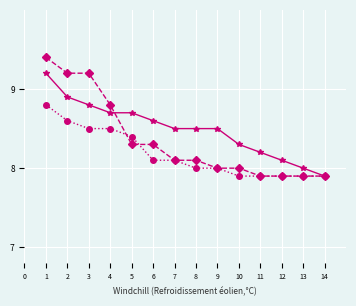

What is the total value across all series at 8?

24.6